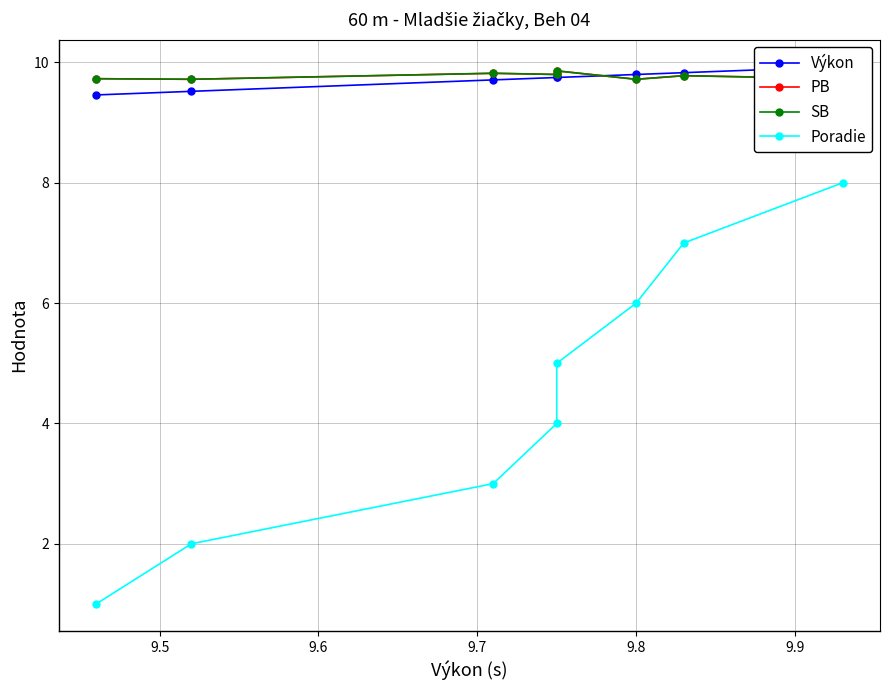

Does the chart display data point markers on the line(s)?

Yes